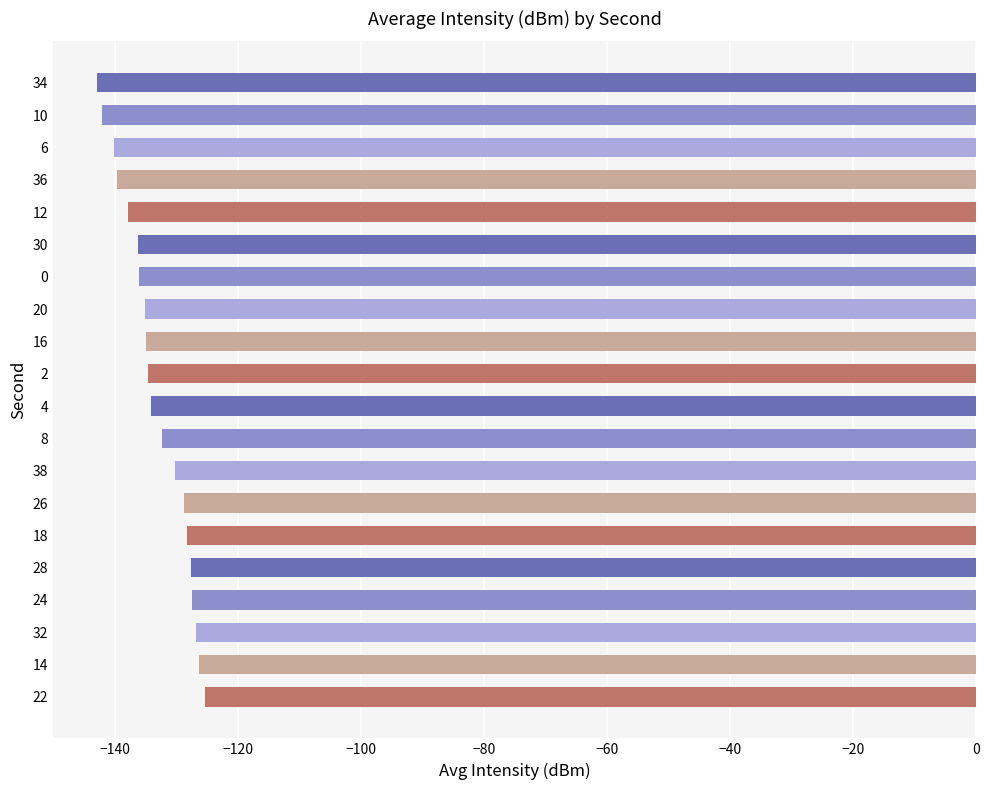

What is the change in value from 30 to 6?

-4.0